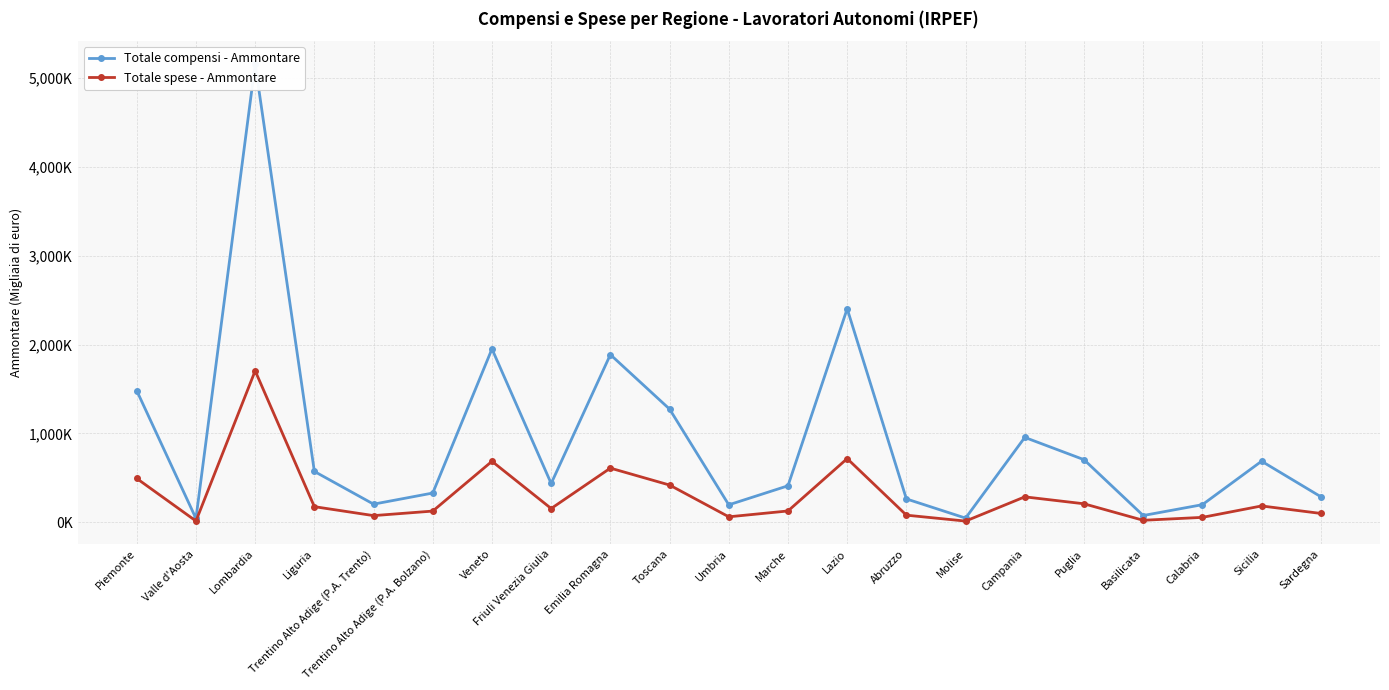

What is the average value of the Totale compensi - Ammontare series?

931541